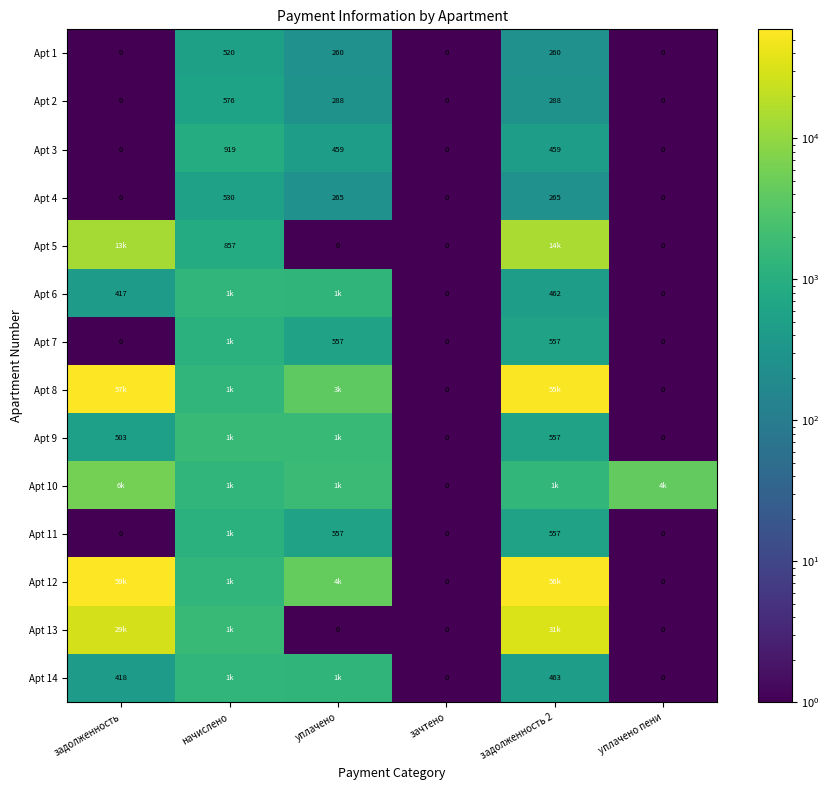

Rank the categories by Apt 2 value from highest to lowest.

начислено, уплачено, задолженность 2, задолженность, зачтено, уплачено пени